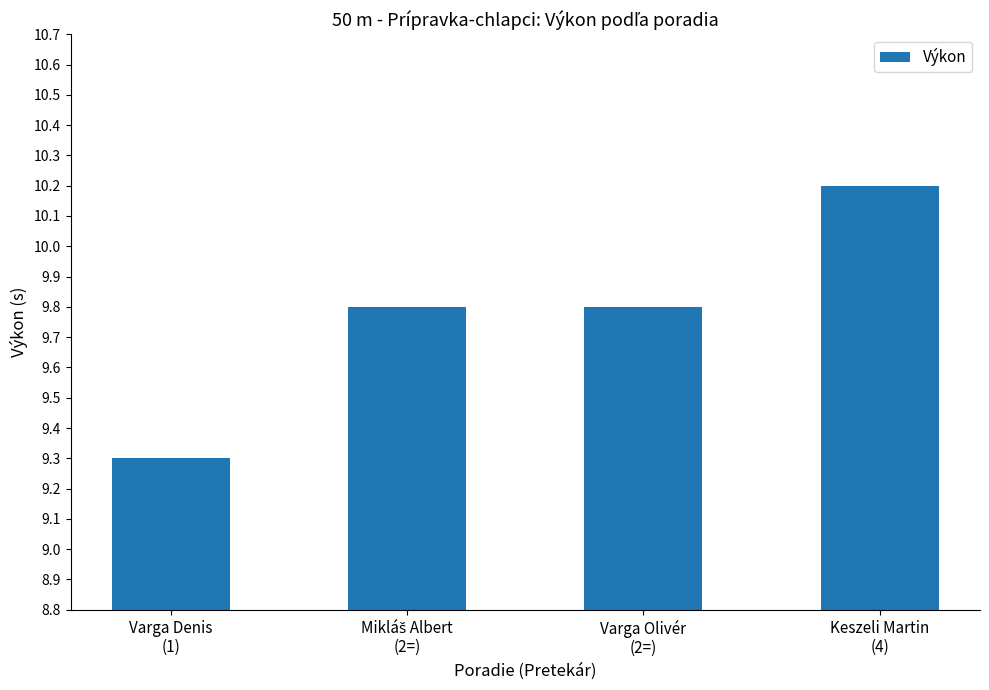

What is the difference between the maximum and minimum values?

0.9